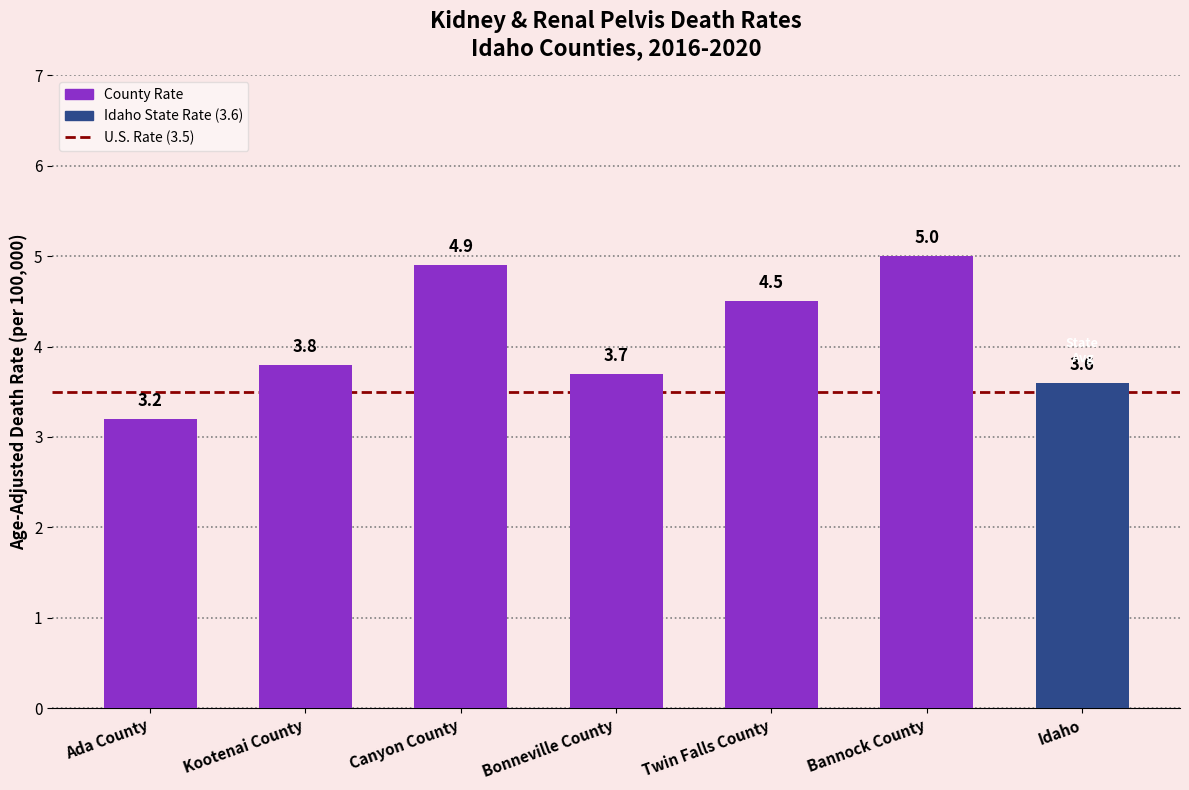

Reading left to right, extract all data points from this chart.

3.2	3.8	4.9	3.7	4.5	5.0	3.6